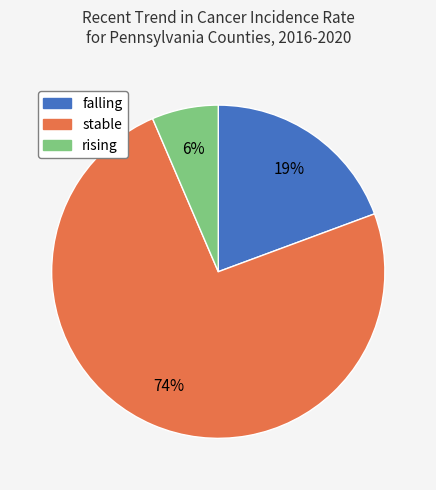

Count the number of slices in the pie.

3